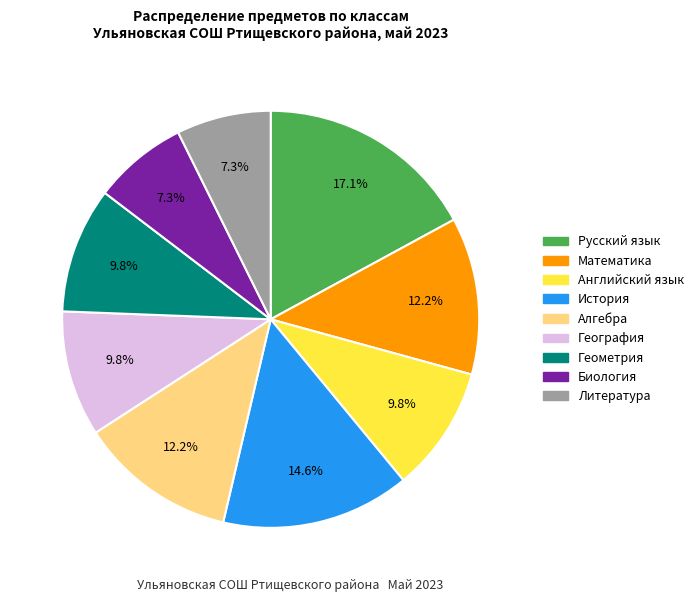

To the nearest percent, what is the average slice percentage?

11%